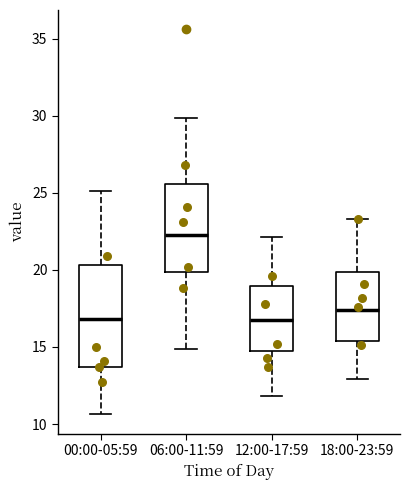

Where does the median line of the box for 18:00-23:59 sit on the y-axis? The values are not printed on the chart, so give them approximately, as read against the axis.

17.5